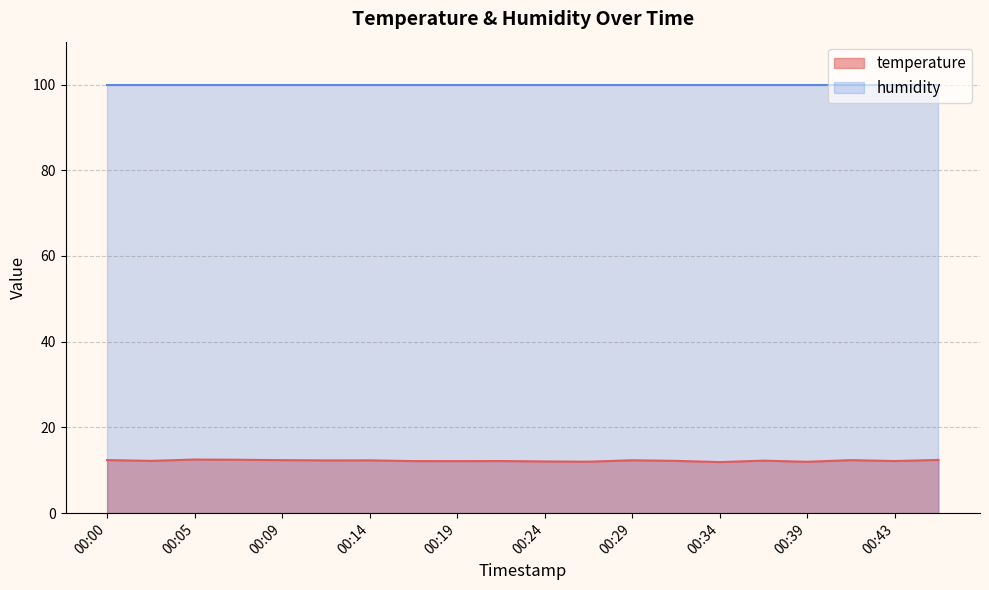

At which category does the data reach its first local peak?

00:05